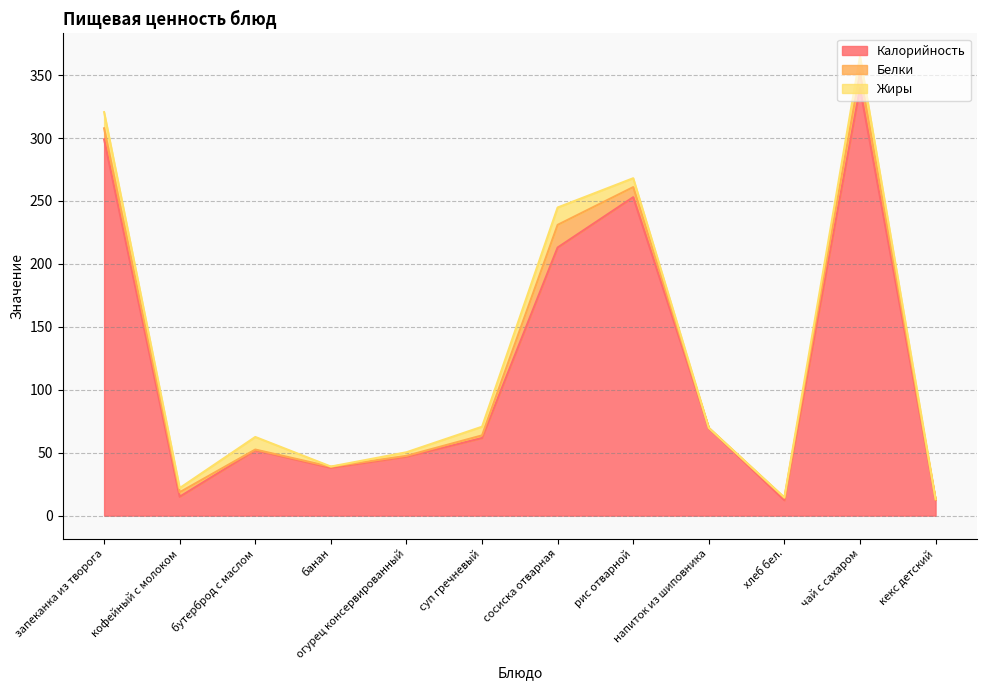

How many series are shown in this chart?

3